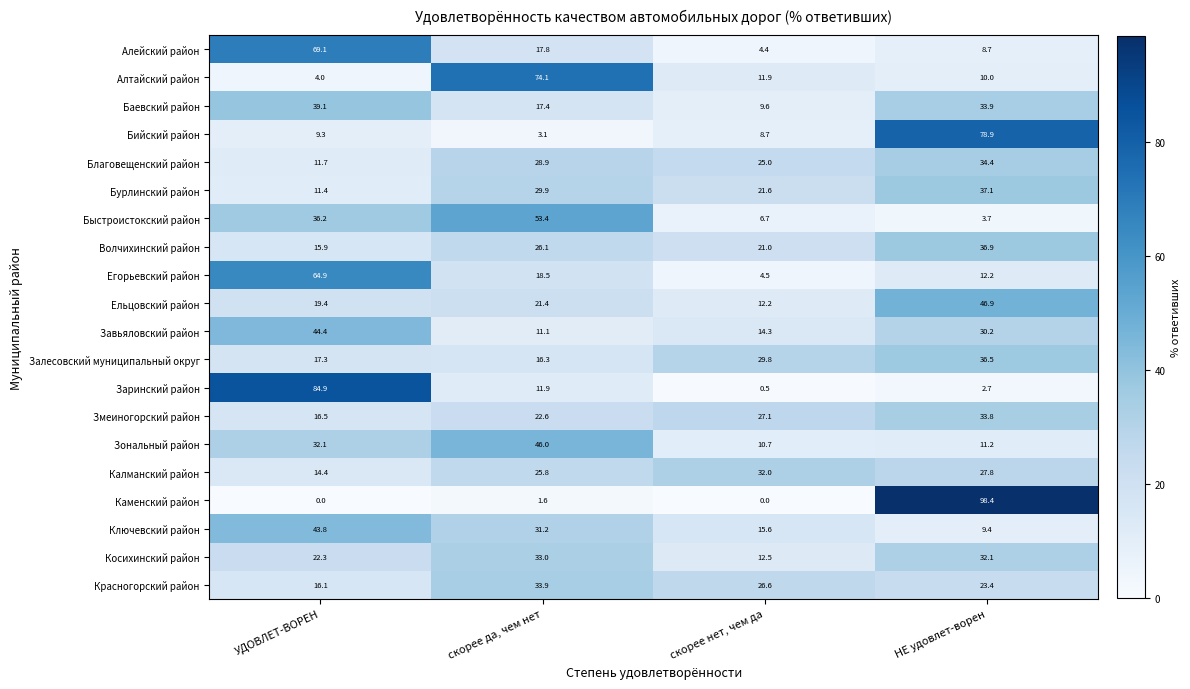

List the series in order of their peak value, highest first.

Каменский район, Заринский район, Бийский район, Алтайский район, Алейский район, Егорьевский район, Быстроистокский район, Ельцовский район, Зональный район, Завьяловский район, Ключевский район, Баевский район, Бурлинский район, Волчихинский район, Залесовский муниципальный округ, Благовещенский район, Красногорский район, Змеиногорский район, Косихинский район, Калманский район